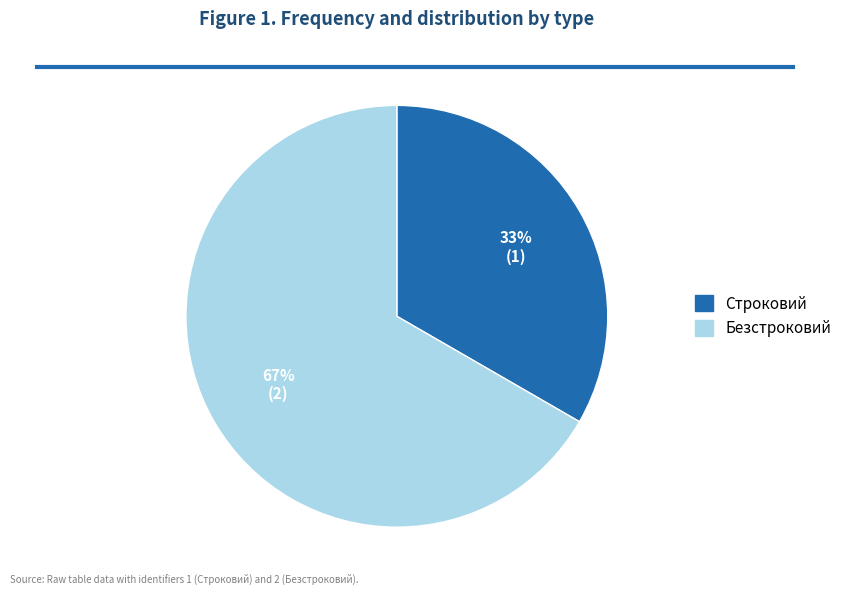

Which slice is the smallest?

Строковий